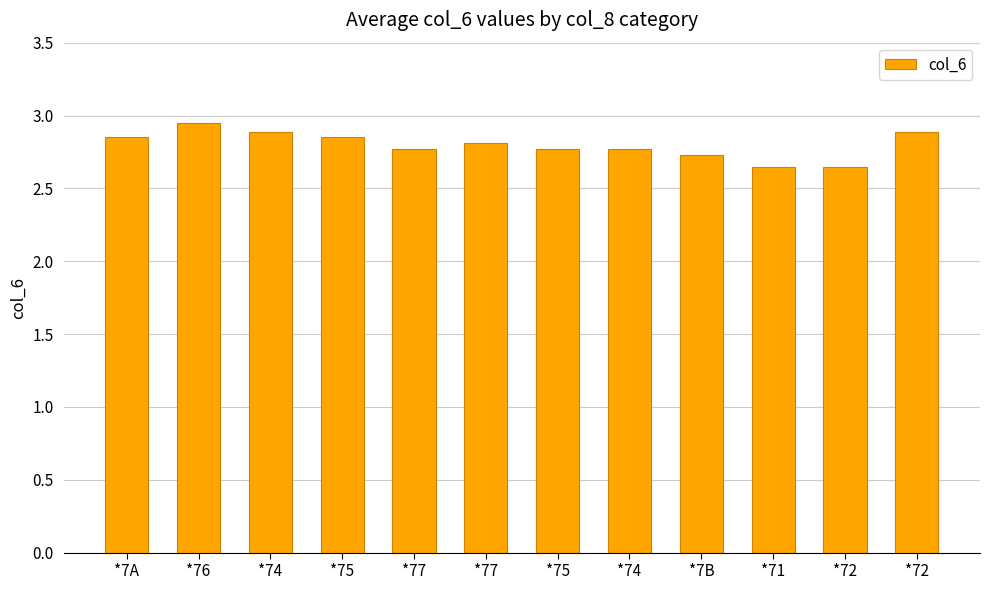

Is it true that the value at *74 is 2.9?

True